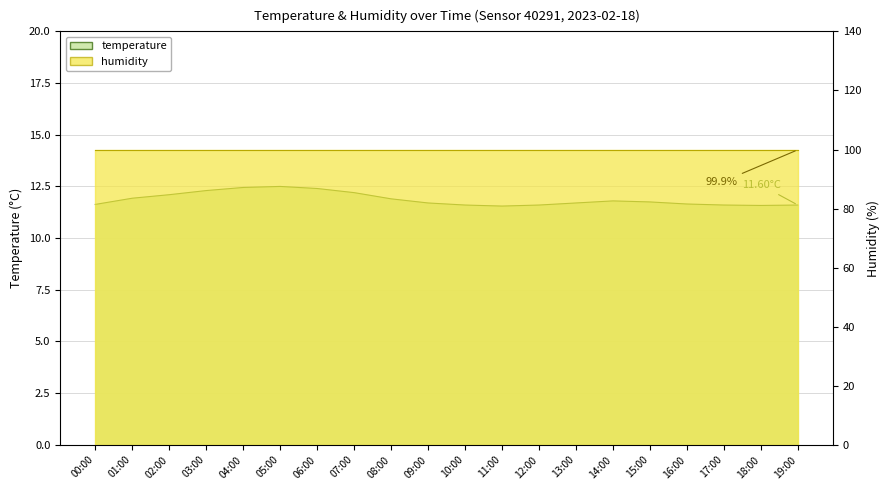

At which category does the data reach its first local valley?

11:00